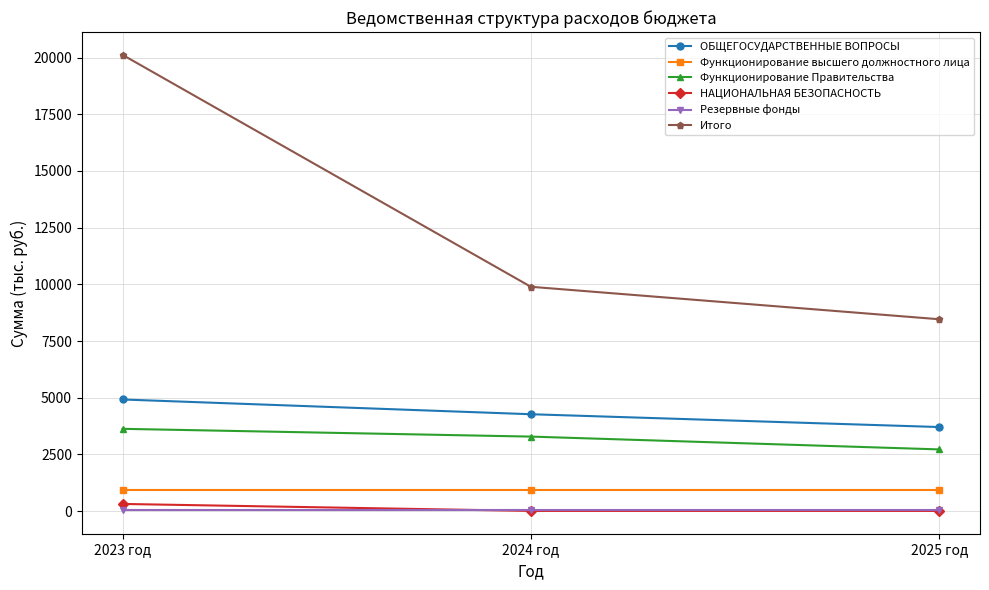

What position from the left is 2023 год?

1